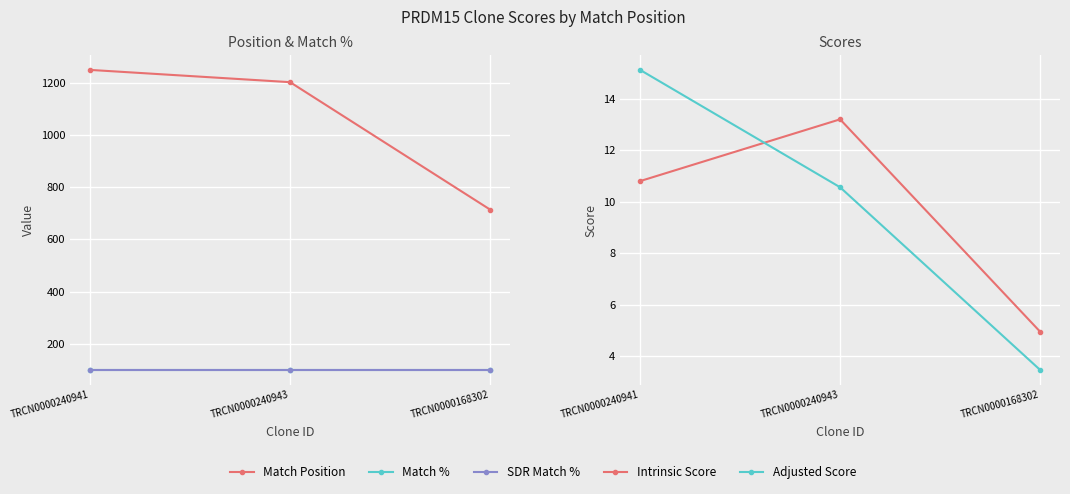

What value does the Adjusted Score series have at TRCN0000240943?

10.6